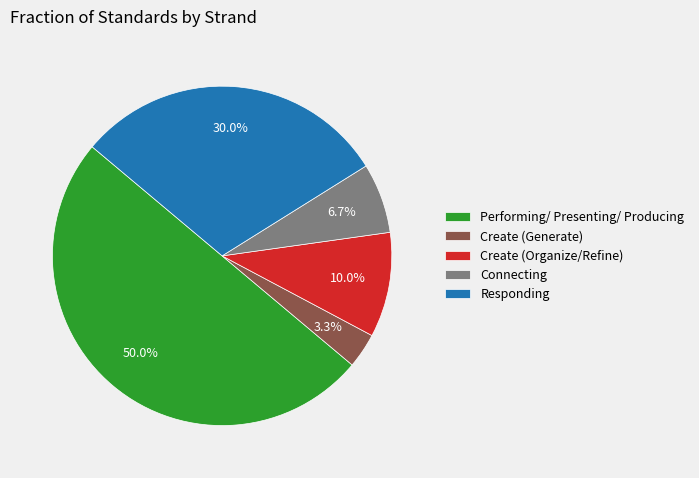

The Connecting slice represents 18% of the pie. True or false?

False